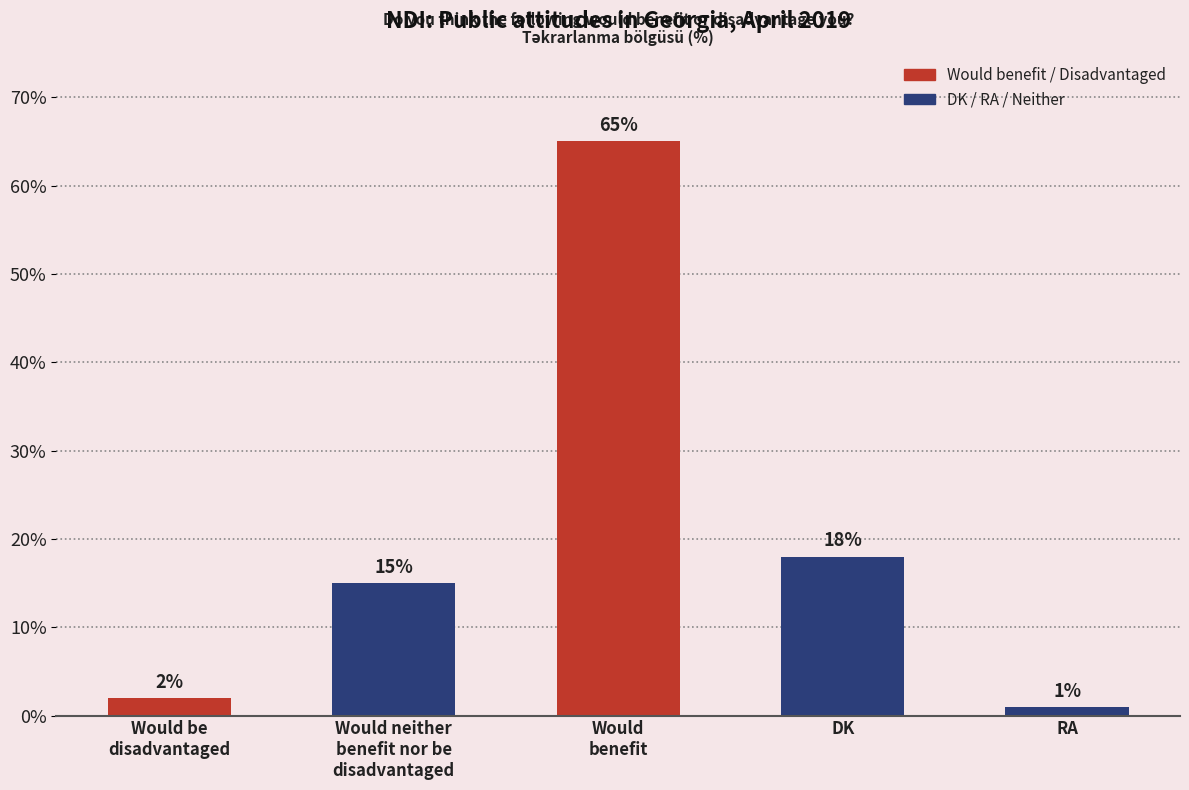

Where is the data nearest to the value 33?

DK